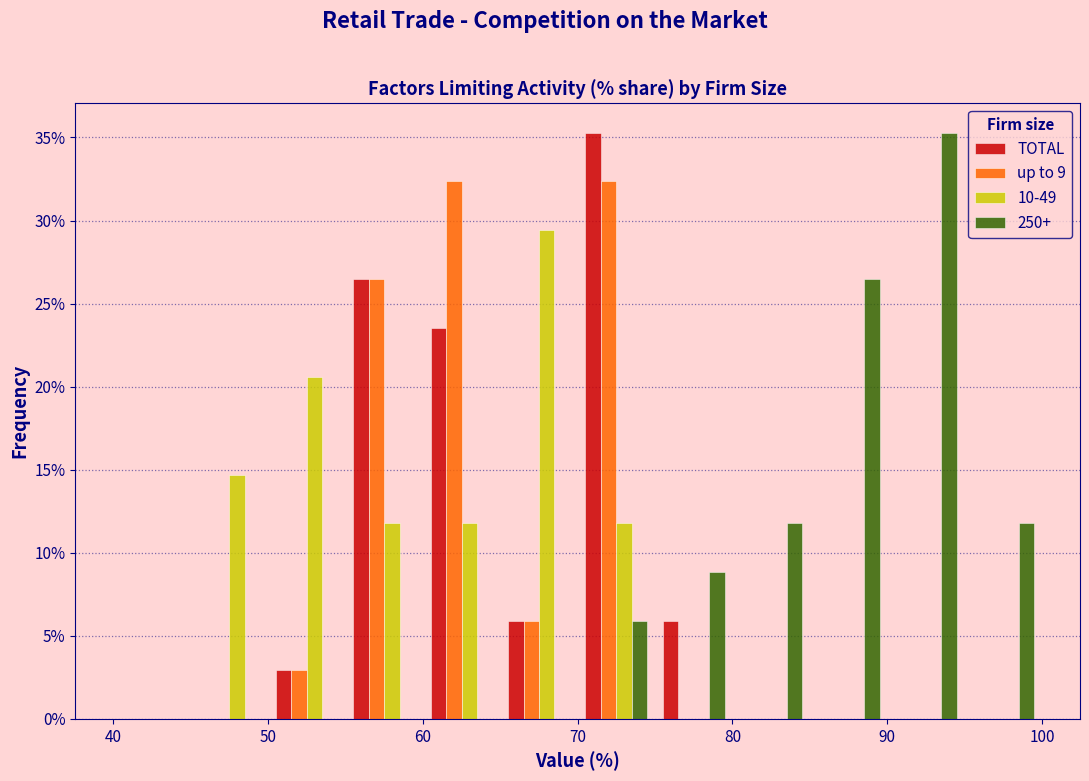

Reading left to right, list every range on the x-axis with the height of the bar of each series over it. The values are not printed on the chart, so give them approximately, as read against the axis.

40 to 45: TOTAL=0	up to 9=0	10-49=0	250+=0
45 to 50: TOTAL=0	up to 9=0	10-49=14.5	250+=0
50 to 55: TOTAL=3.0	up to 9=3.0	10-49=20.5	250+=0
55 to 60: TOTAL=26.5	up to 9=26.5	10-49=12.0	250+=0
60 to 65: TOTAL=23.5	up to 9=32.5	10-49=12.0	250+=0
65 to 70: TOTAL=6.0	up to 9=6.0	10-49=29.5	250+=0
70 to 75: TOTAL=35.5	up to 9=32.5	10-49=12.0	250+=6.0
75 to 80: TOTAL=6.0	up to 9=0	10-49=0	250+=9.0
80 to 85: TOTAL=0	up to 9=0	10-49=0	250+=12.0
85 to 90: TOTAL=0	up to 9=0	10-49=0	250+=26.5
90 to 95: TOTAL=0	up to 9=0	10-49=0	250+=35.5
95 to 100: TOTAL=0	up to 9=0	10-49=0	250+=12.0